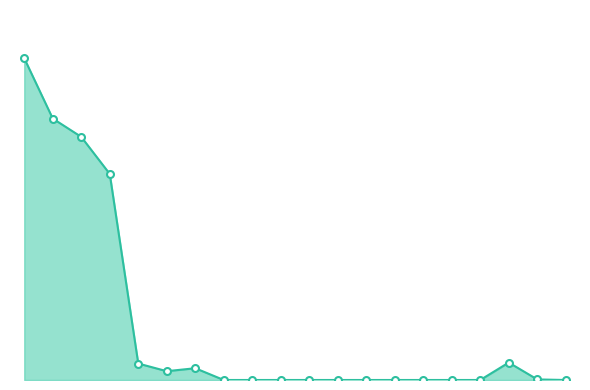

Does the chart have visible grid lines?

No